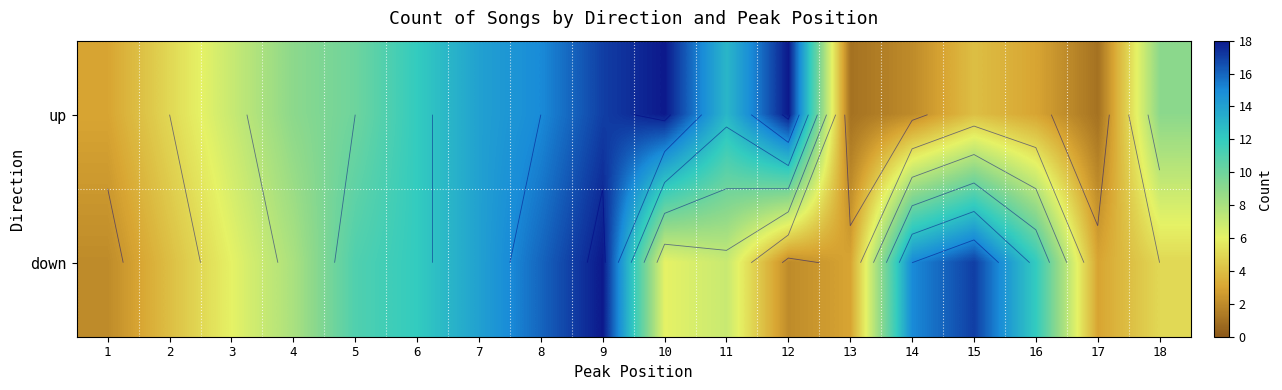

List the labels in order of down value, smallest first.

1, 12, 13, 17, 2, 18, 3, 10, 11, 4, 5, 6, 16, 7, 14, 8, 15, 9